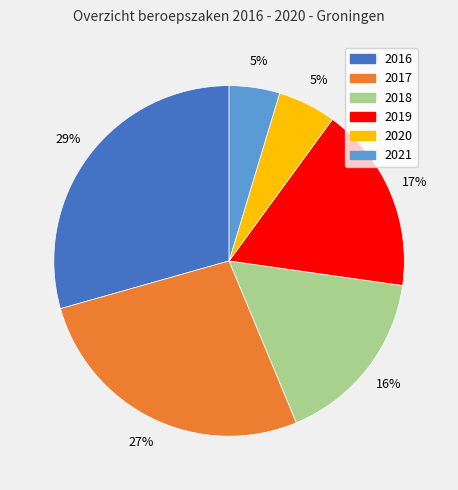

How many segments does this pie chart have?

6